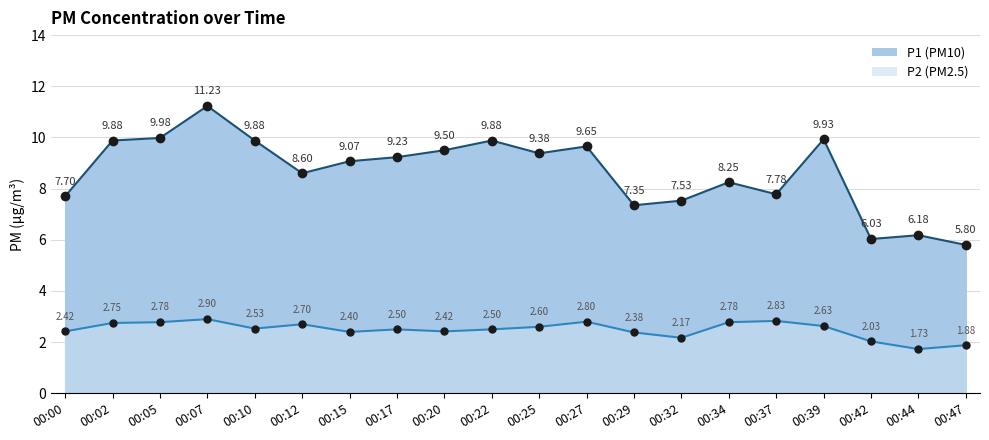

True or false: P1 and P2 cross at least once.

False